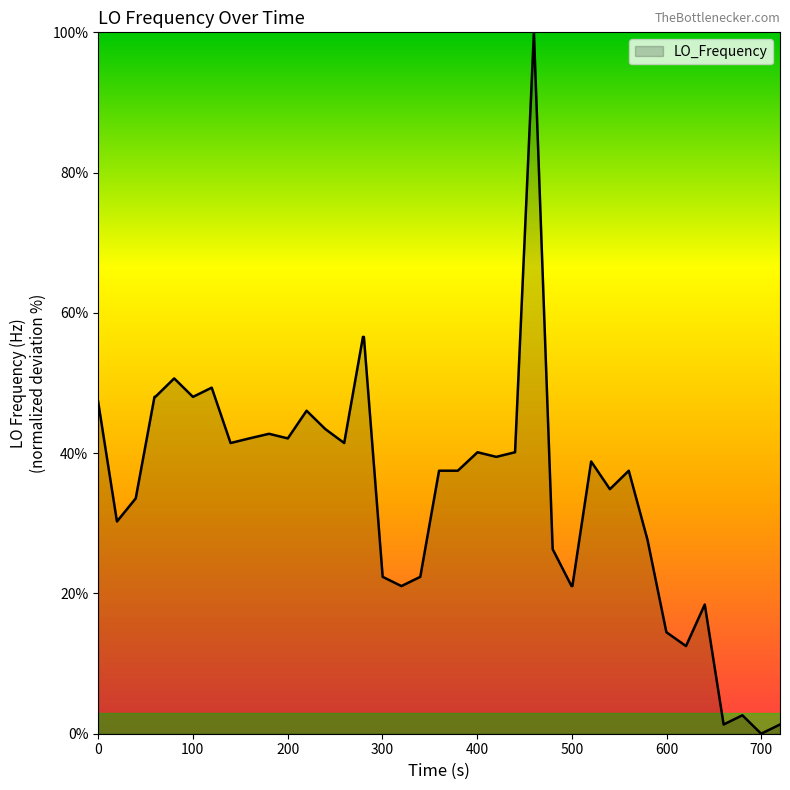

Does the chart have visible grid lines?

No